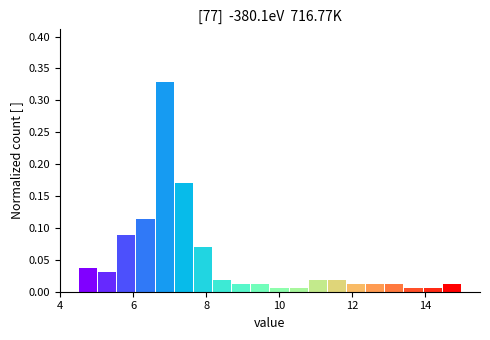

Around what value on the x-axis is the tallest bar? Give the approximate position of its centre, as read against the axis.

6.8